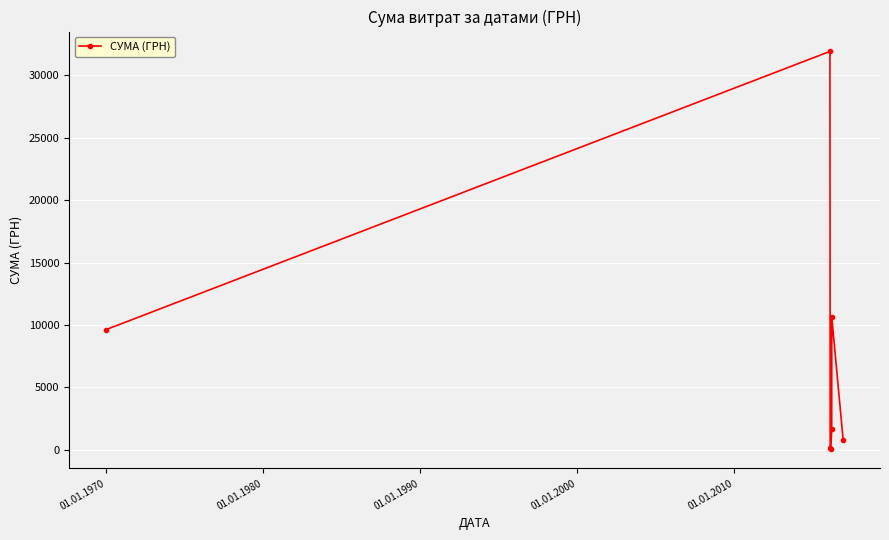

What is the value of the 5th point from the left?

1645.1